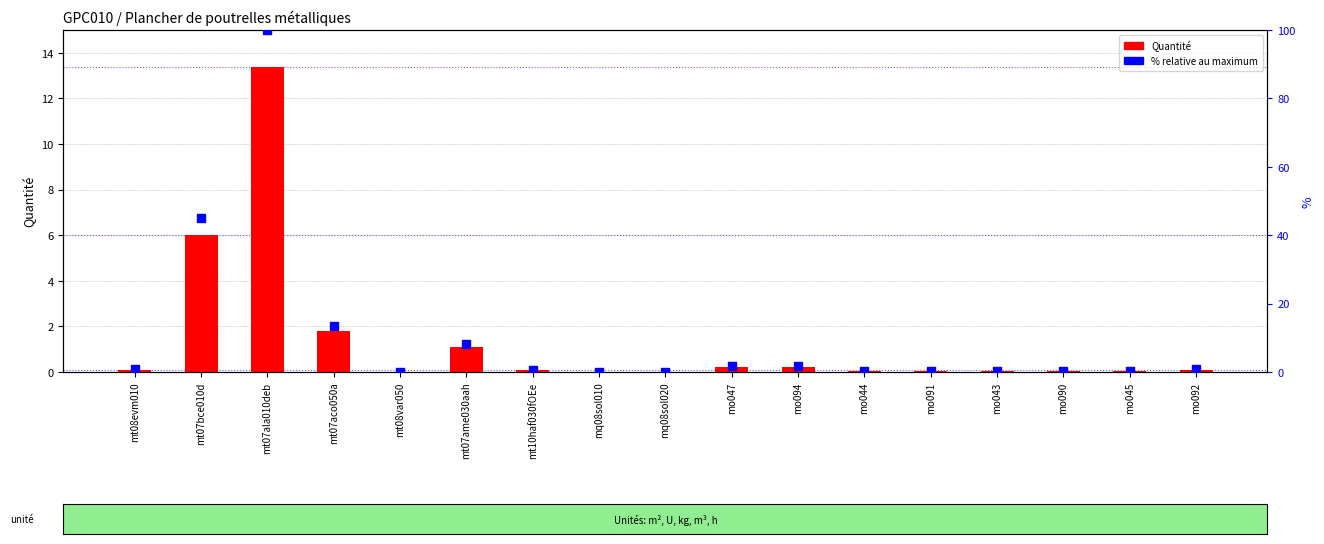

Which series contains the highest Y value?

% relative max